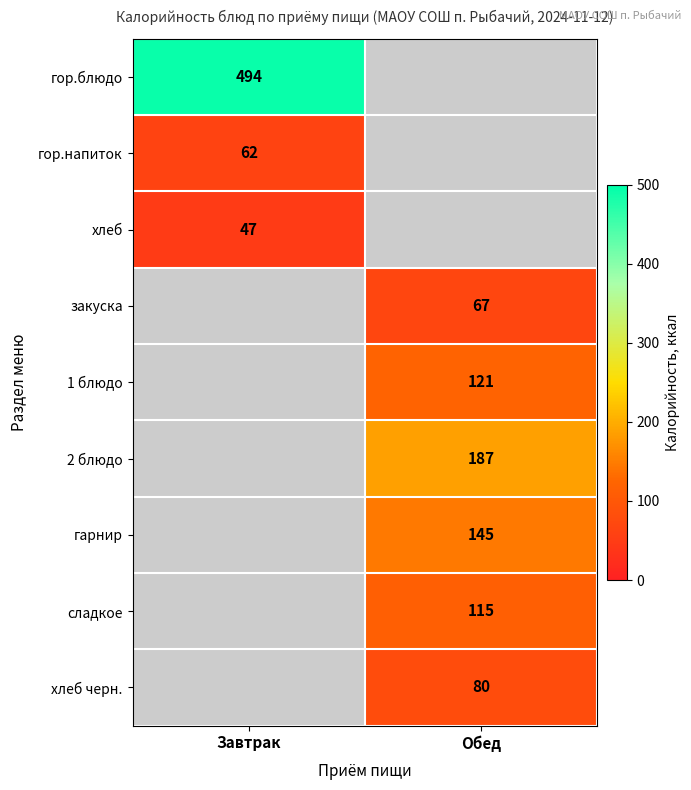

Between Завтрак and Обед, which is larger?

Обед